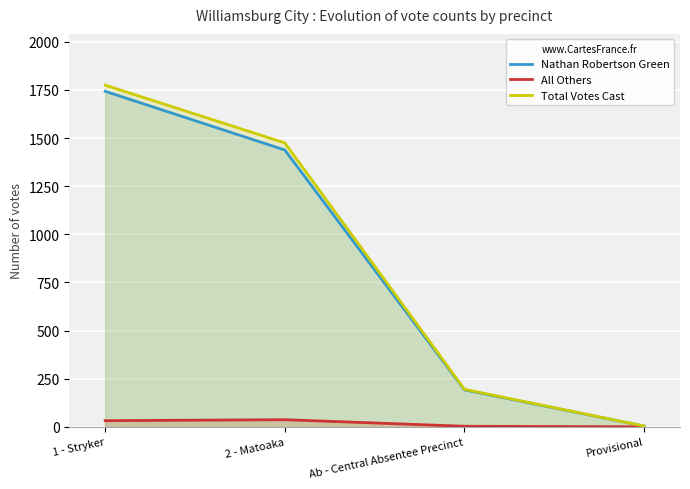

Which series has the widest spread of values?

Total Votes Cast